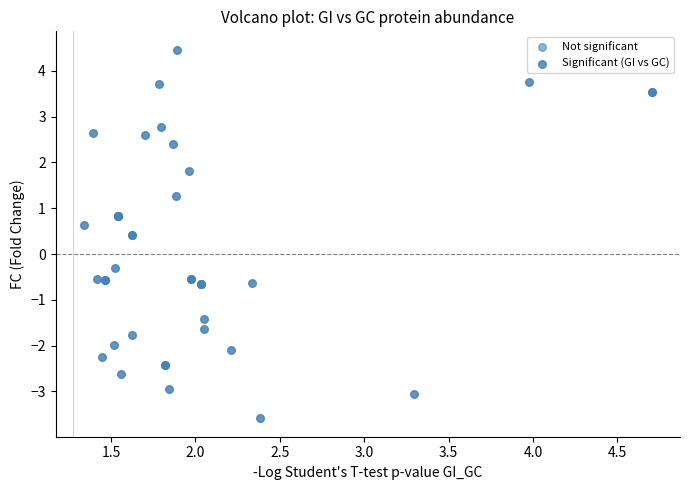

What Y value in the scatter plot is closest to 0?

-0.3